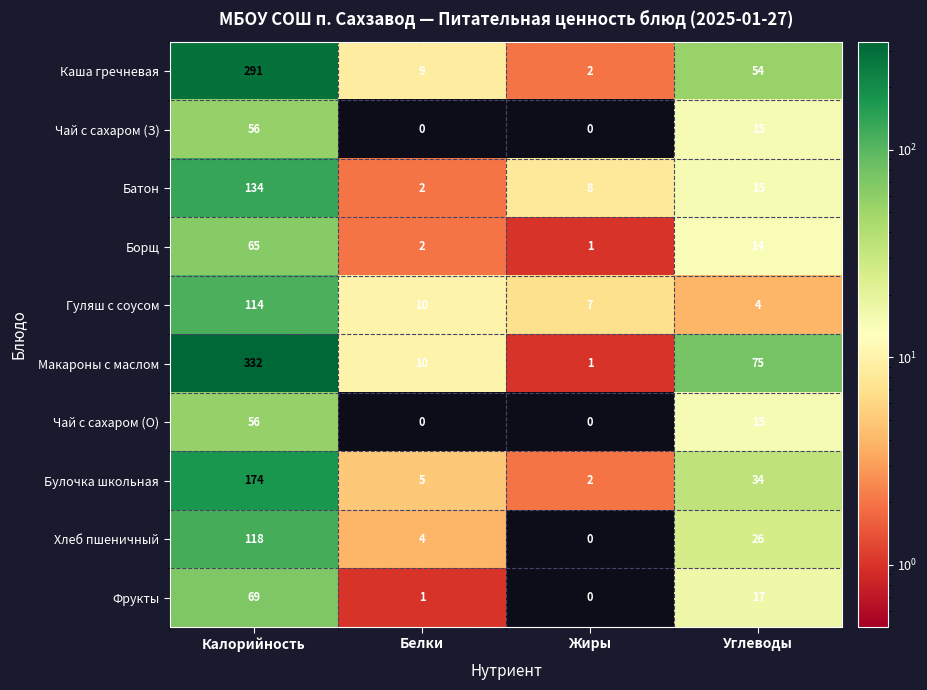

At which label is Гуляш с соусом closest to 59?

Белки